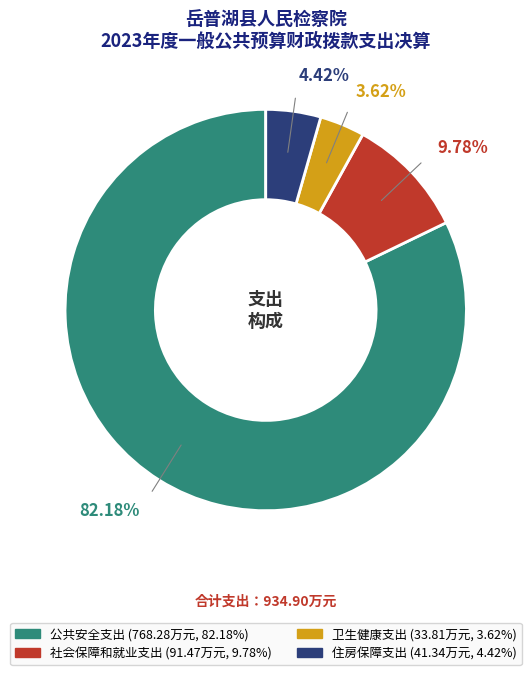

True or false: 社会保障和就业支出 accounts for 17% of the total.

False